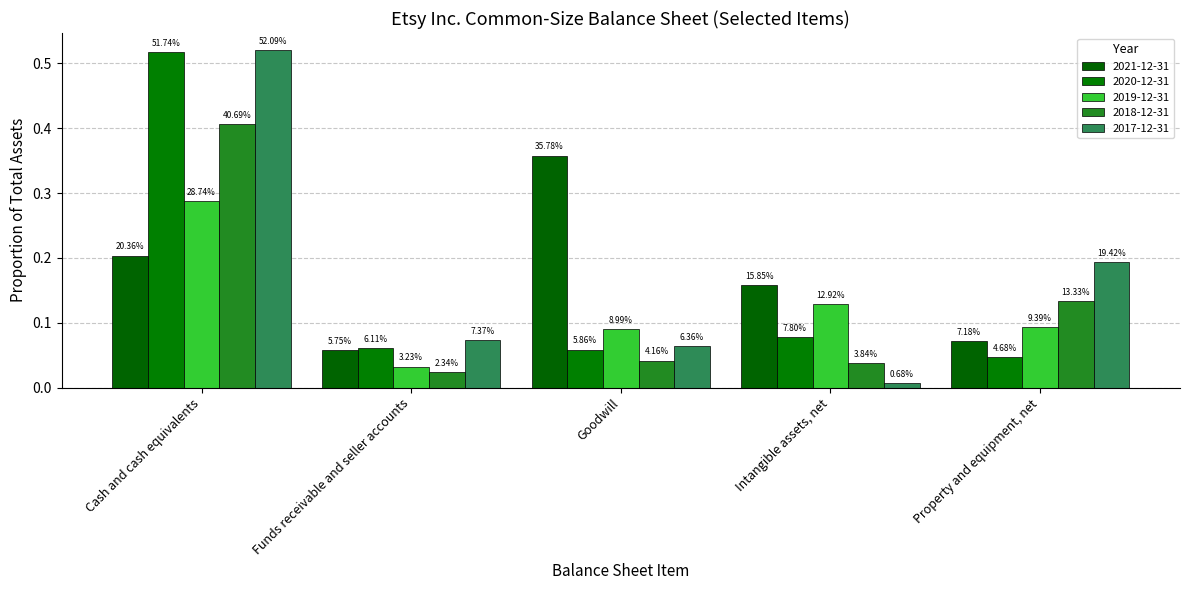

What is the label of the 5th bar from the left?

Property and equipment, net